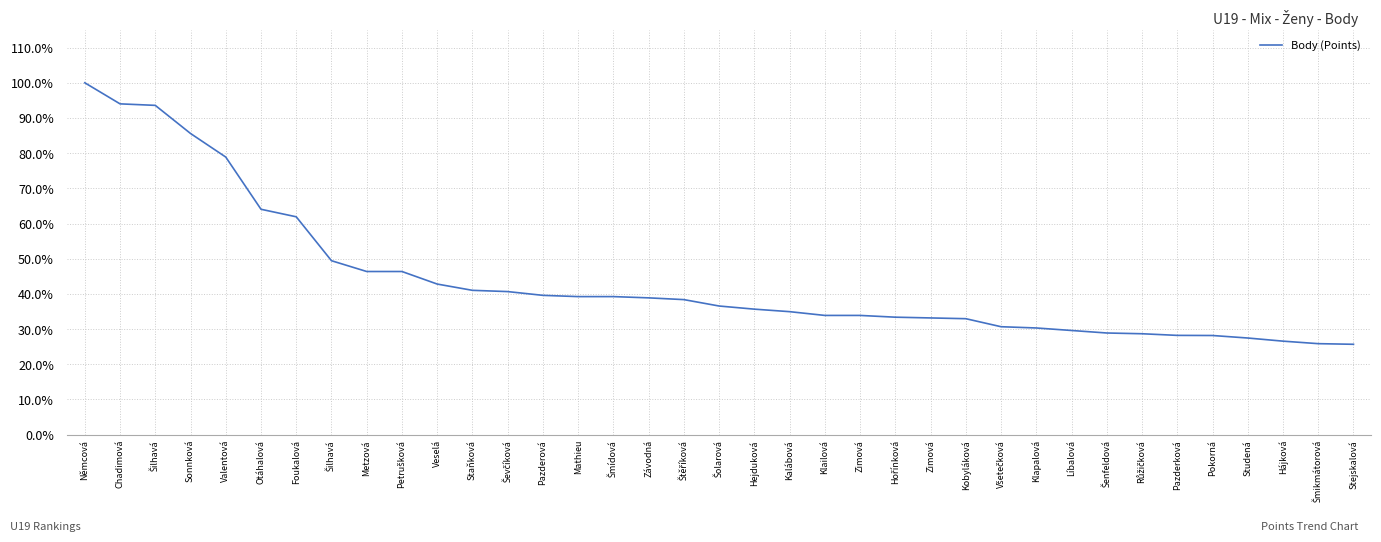

What is the value of the 27th point from the left?

30.7